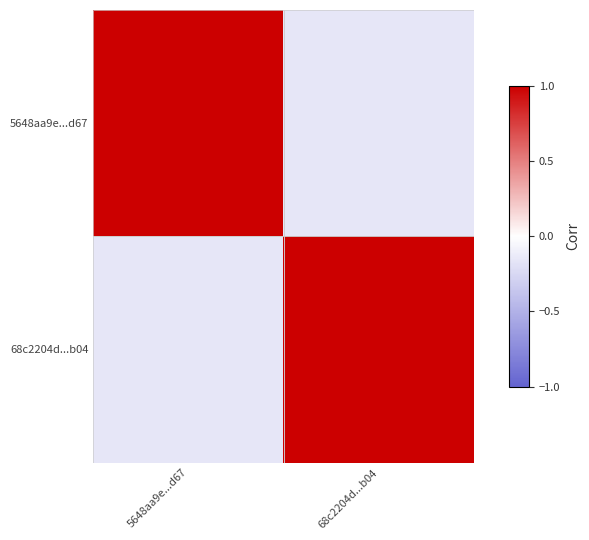

Between 68c2204d...b04 and 5648aa9e...d67, which is larger?

5648aa9e...d67